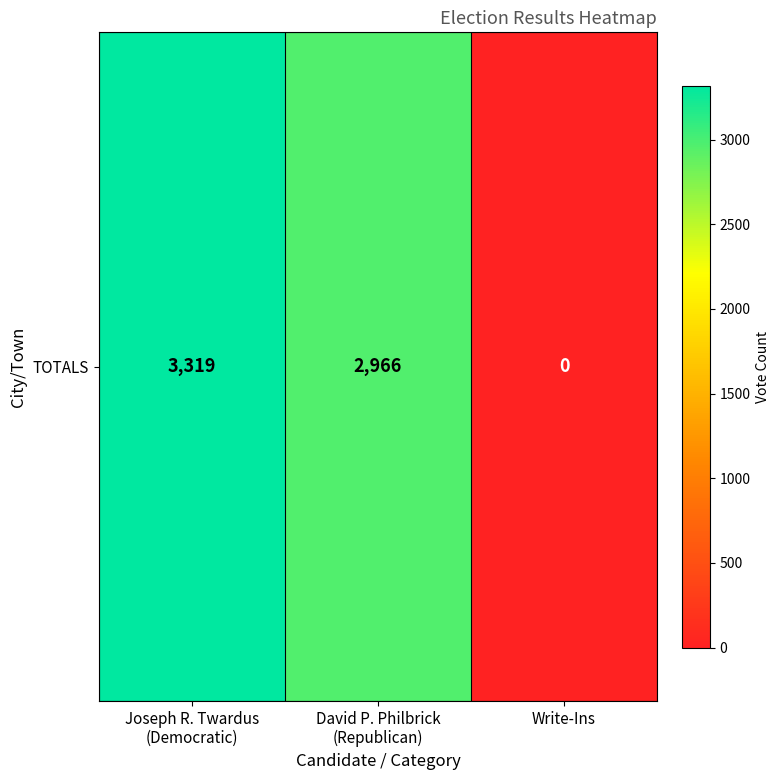

The chart shows a value of 4476 at David P. Philbrick
(Republican). True or false?

False